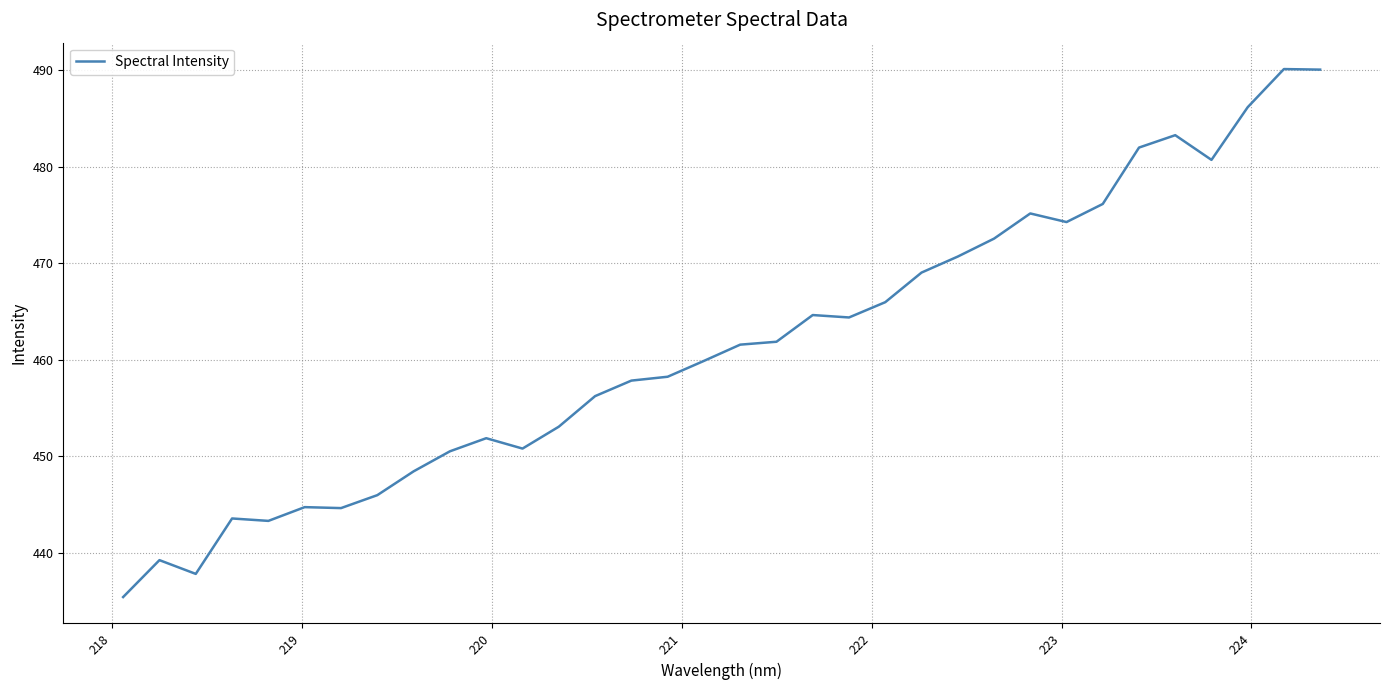

What is the greatest value displayed?

490.1